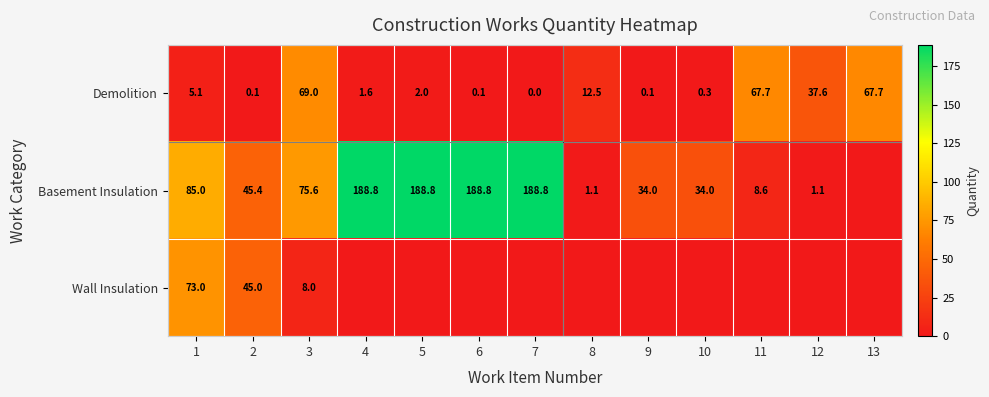

At which category is the sum across all series the highest?

5